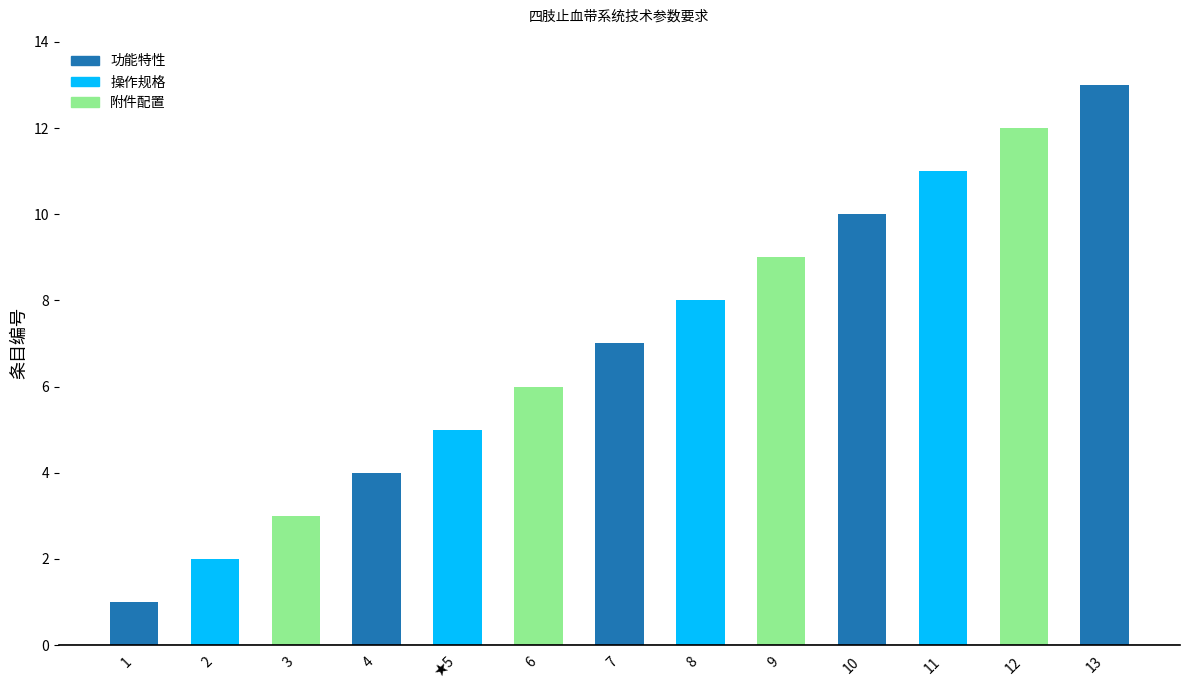

How many data points are less than 7?

6